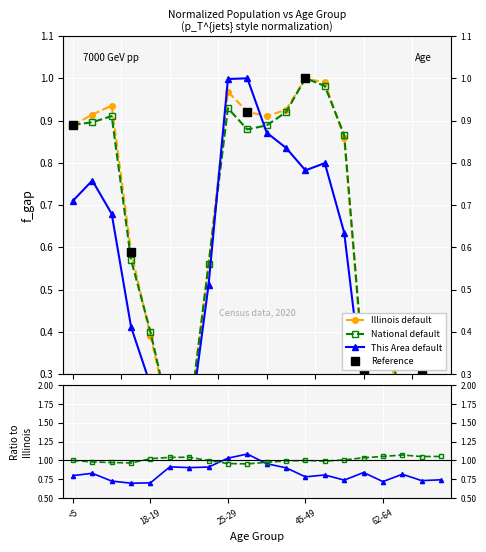

Reading left to right, what are all the values shown in this chart?

This Area: 0.7	0.8	0.7	0.4	0.3	0.2	0.2	0.5	1.0	1.0	0.9	0.8	0.8	0.8	0.6	0.3	0.3	0.2	0.2	0.3
Illinois: 0.9	0.9	0.9	0.6	0.4	0.2	0.2	0.6	1.0	0.9	0.9	0.9	1.0	1.0	0.9	0.3	0.4	0.2	0.3	0.4
National: 0.9	0.9	0.9	0.6	0.4	0.2	0.2	0.6	0.9	0.9	0.9	0.9	1.0	1.0	0.9	0.3	0.4	0.2	0.3	0.4